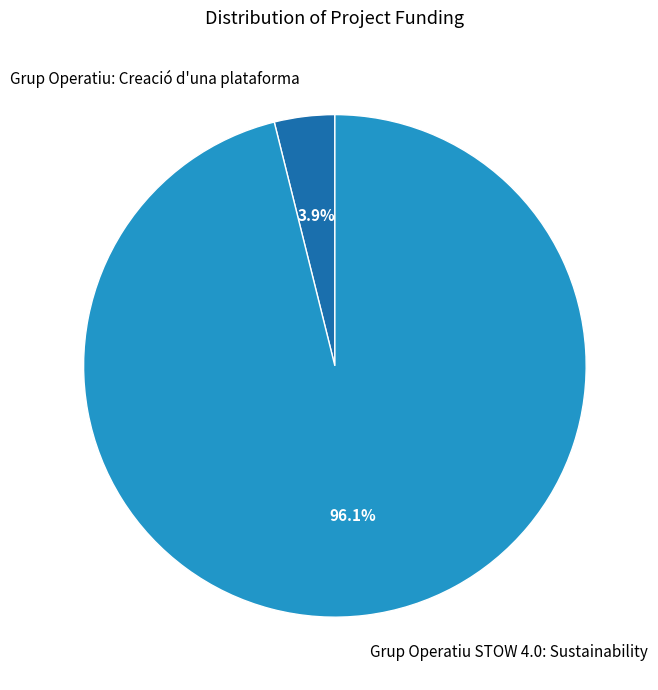

True or false: Grup Operatiu STOW 4.0: Sustainability accounts for 96% of the total.

True